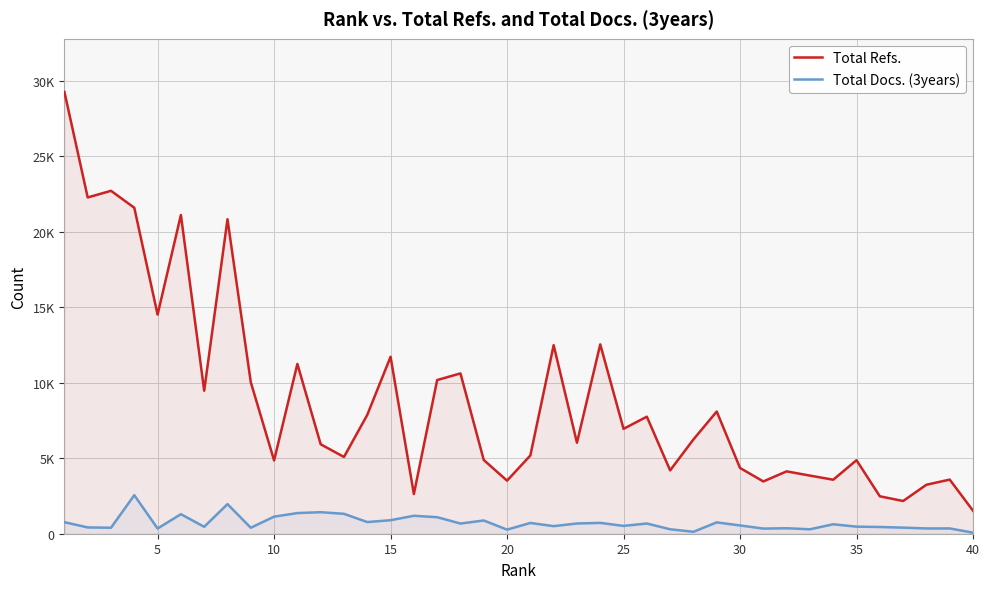

True or false: Total Docs. (3years) and Total Refs. cross at least once.

False